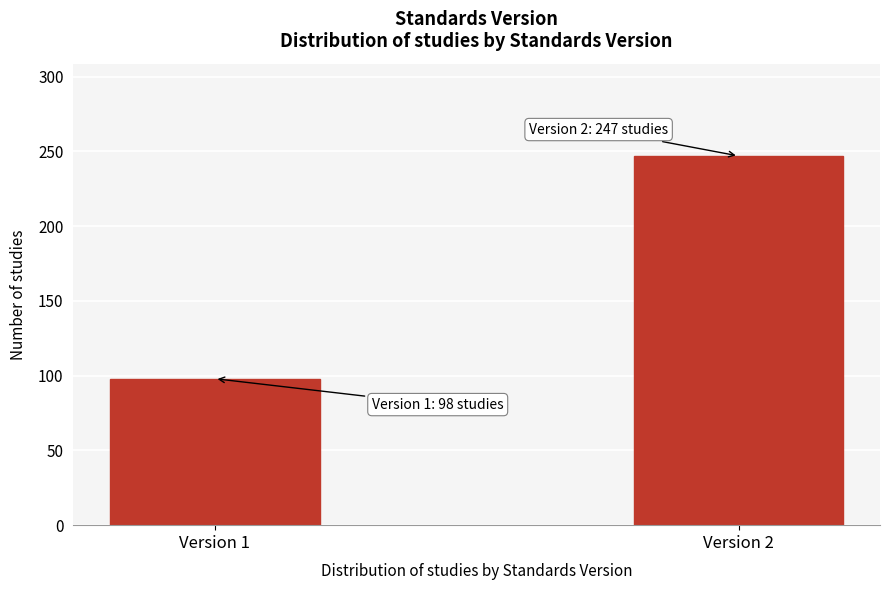

Reading right to left, what are all the values shown in this chart?

Version 2=247	Version 1=98